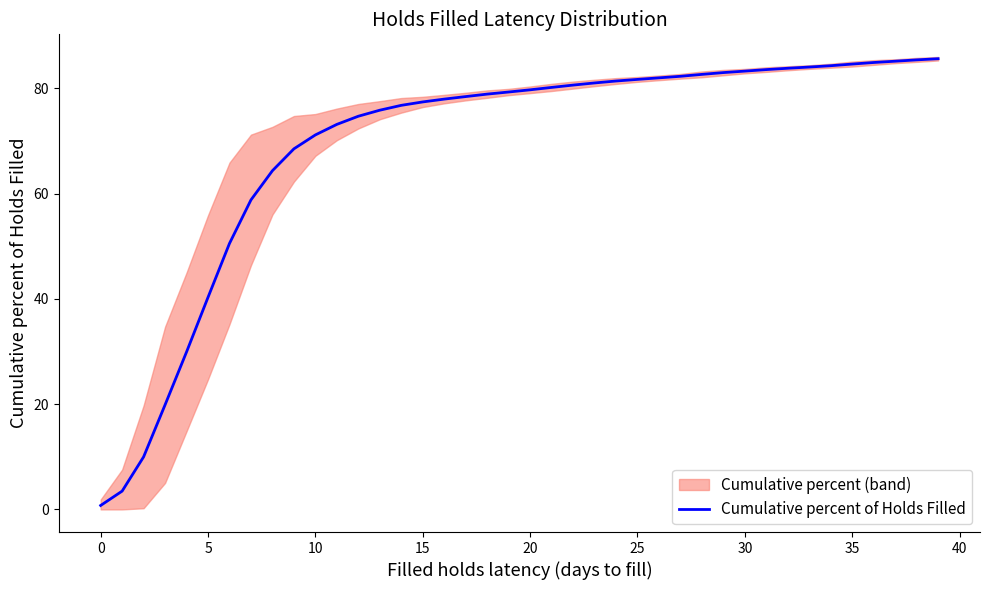

What is the difference between the maximum and second lowest values?

82.1